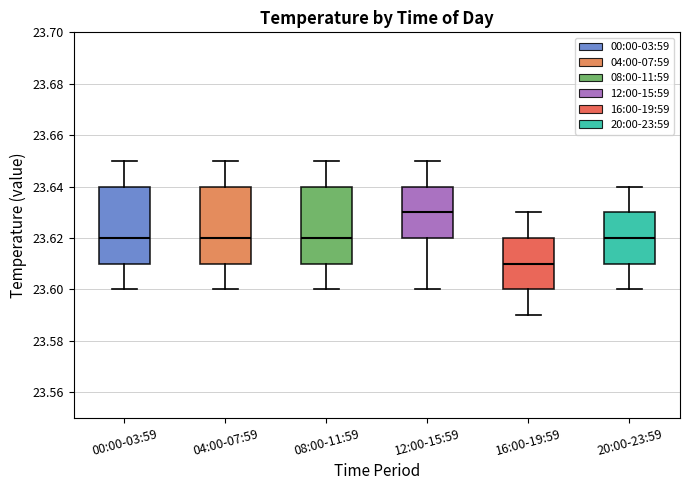

Reading left to right, transcribe this box plot: for each box, give where its median line is, the range the box spans, and where its two whiskers end, as read against the y-axis. The values are not printed on the chart, so give them approximately, as read against the axis.

00:00-03:59: median 23.62, box 23.61 to 23.64, whiskers 23.60 to 23.65
04:00-07:59: median 23.62, box 23.61 to 23.64, whiskers 23.60 to 23.65
08:00-11:59: median 23.62, box 23.61 to 23.64, whiskers 23.60 to 23.65
12:00-15:59: median 23.63, box 23.62 to 23.64, whiskers 23.60 to 23.65
16:00-19:59: median 23.61, box 23.60 to 23.62, whiskers 23.59 to 23.63
20:00-23:59: median 23.62, box 23.61 to 23.63, whiskers 23.60 to 23.64